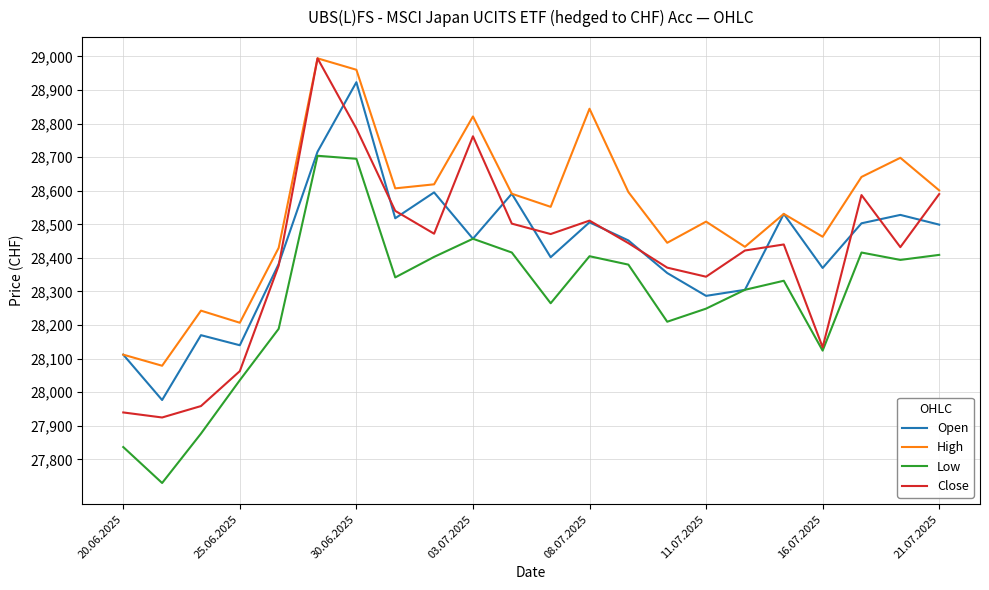

What is the minimum value shown in the chart?

27730